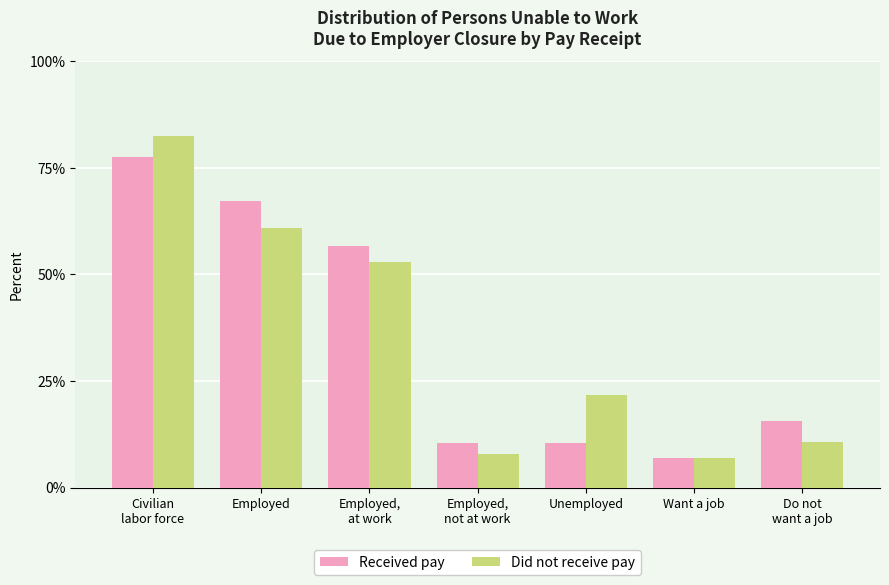

True or false: Received pay has a value of 15.7 at Do not
want a job.

True